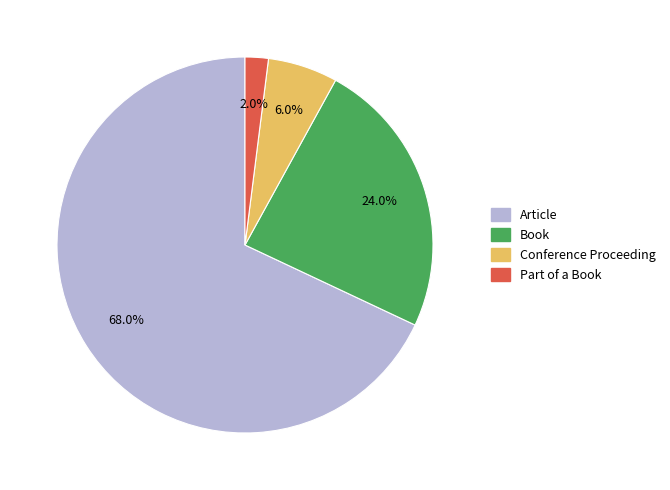

Is there a majority slice in this chart?

Yes